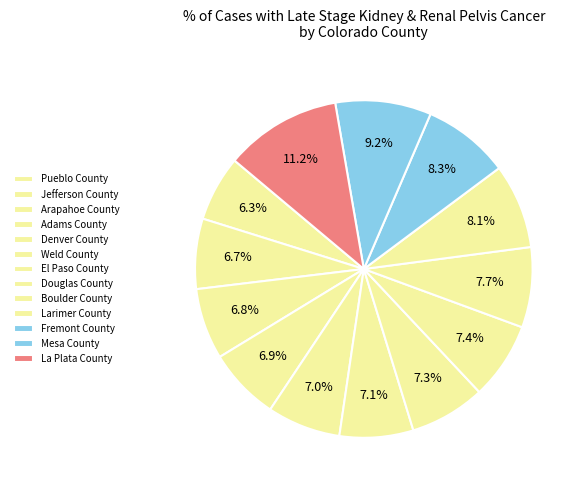

Does Fremont County account for over 50% of the chart?

No